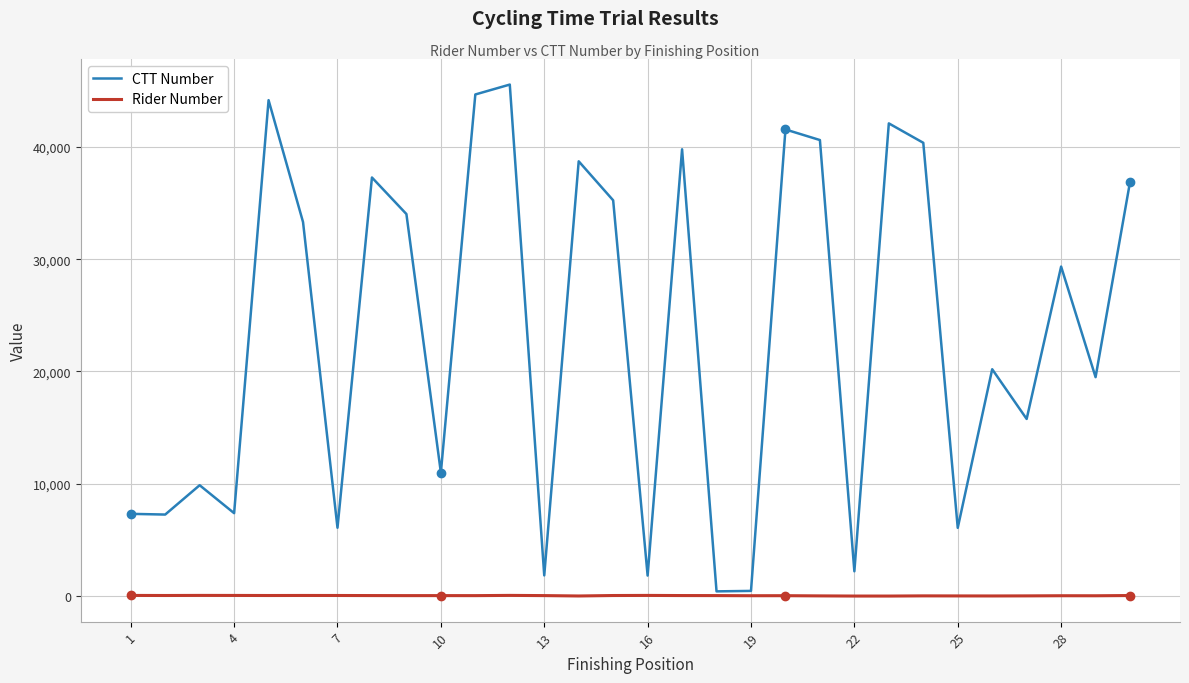

List the series in order of their peak value, highest first.

CTT Number, Rider Number